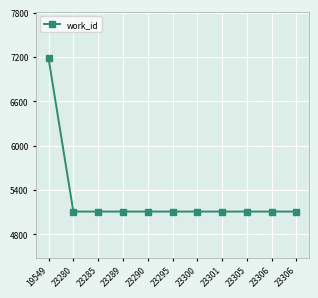

How many categories are shown in the chart?

11